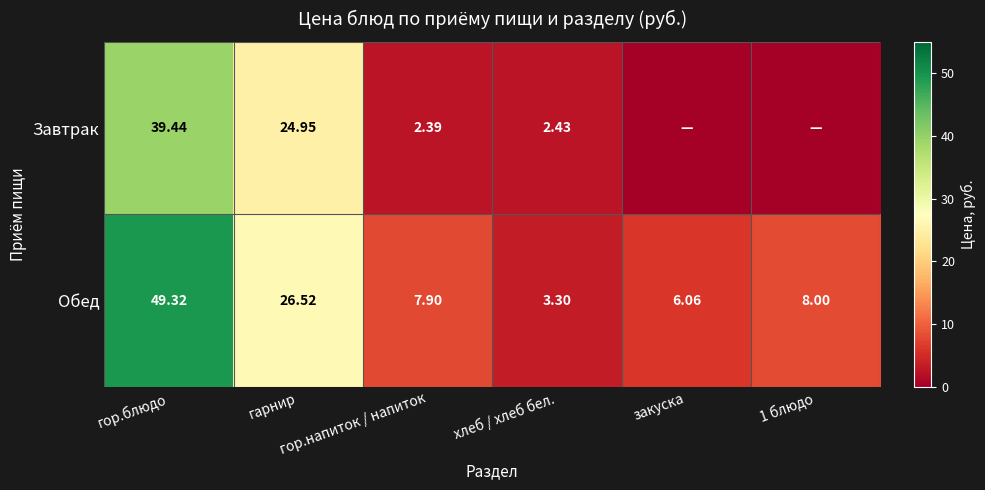

Which series changed the most between закуска and 1 блюдо?

Обед